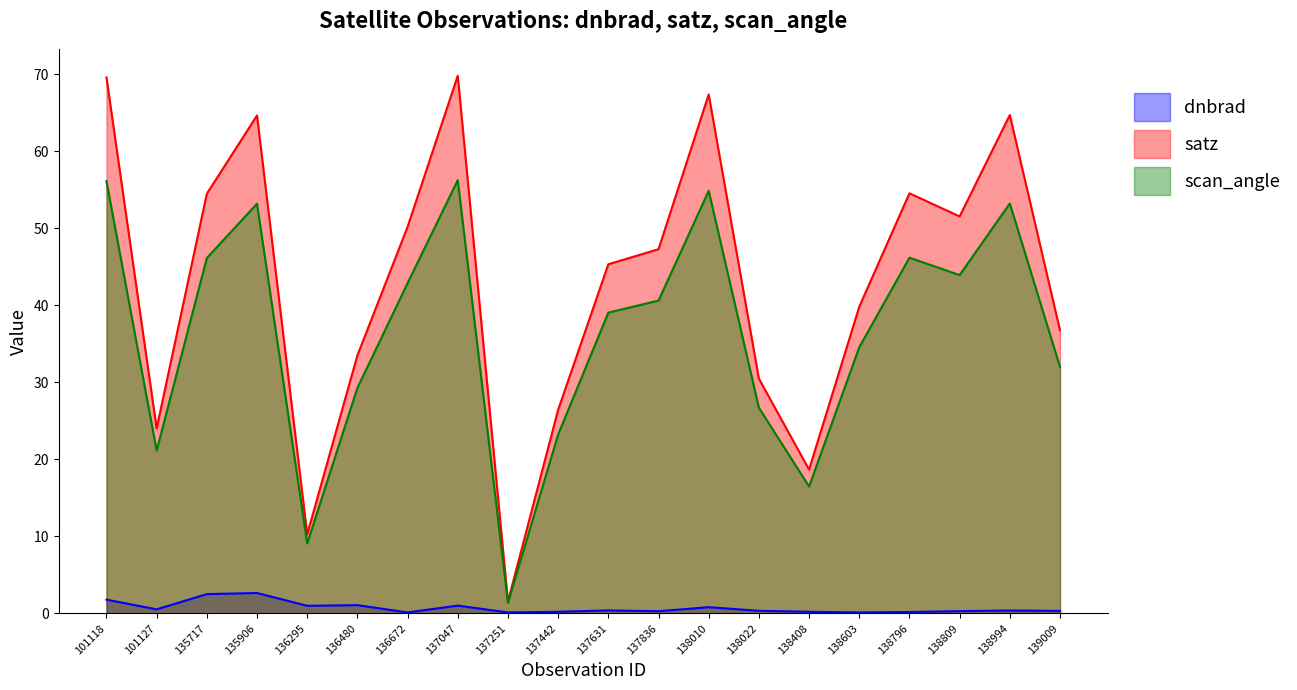

List the series in order of their peak value, lowest first.

dnbrad, scan_angle, satz